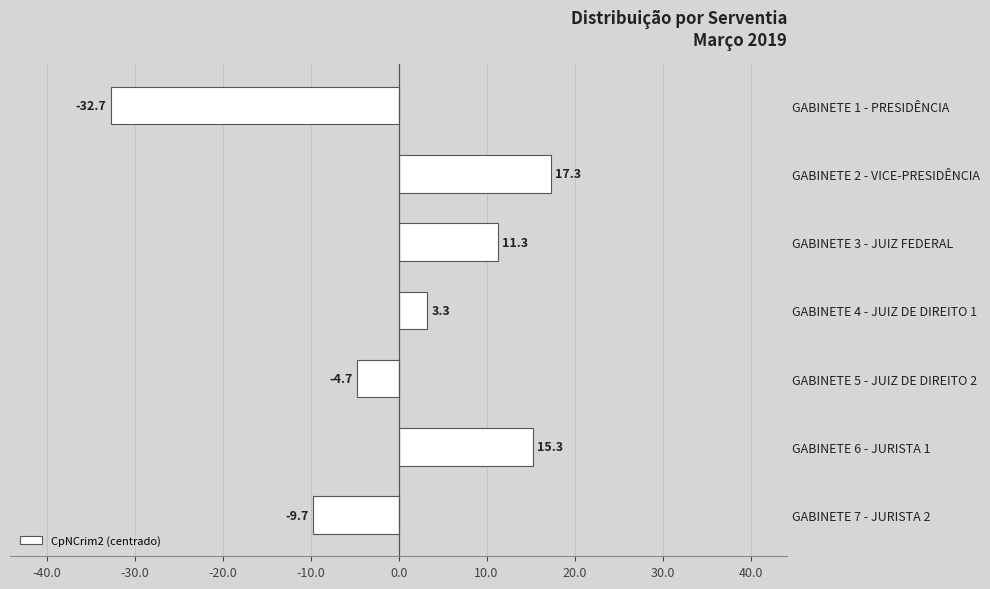

Reading top to bottom, what are all the values shown in this chart?

-32.7	17.3	11.3	3.3	-4.7	15.3	-9.7